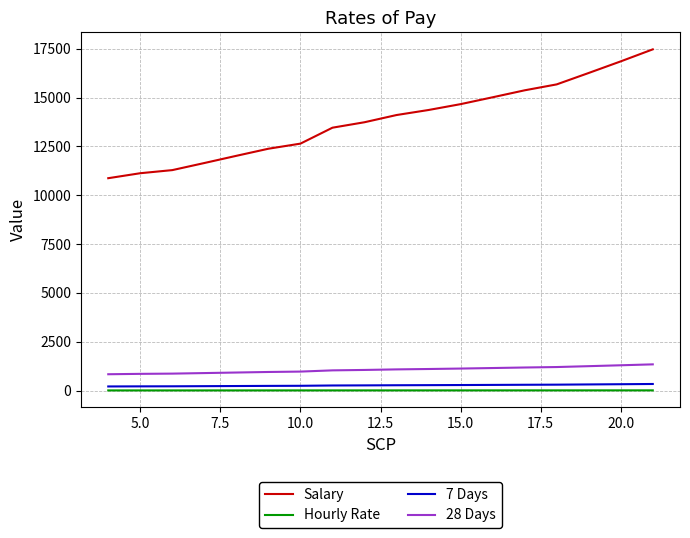

Which series has the widest spread of values?

Salary